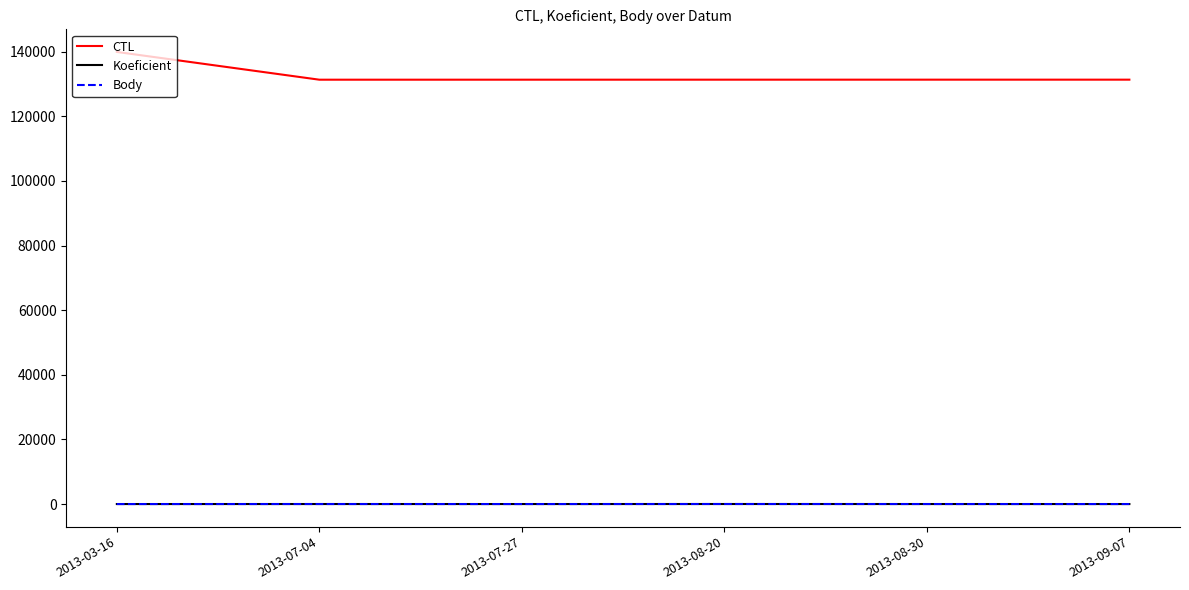

At which label is CTL closest to 135616?

2013-09-07